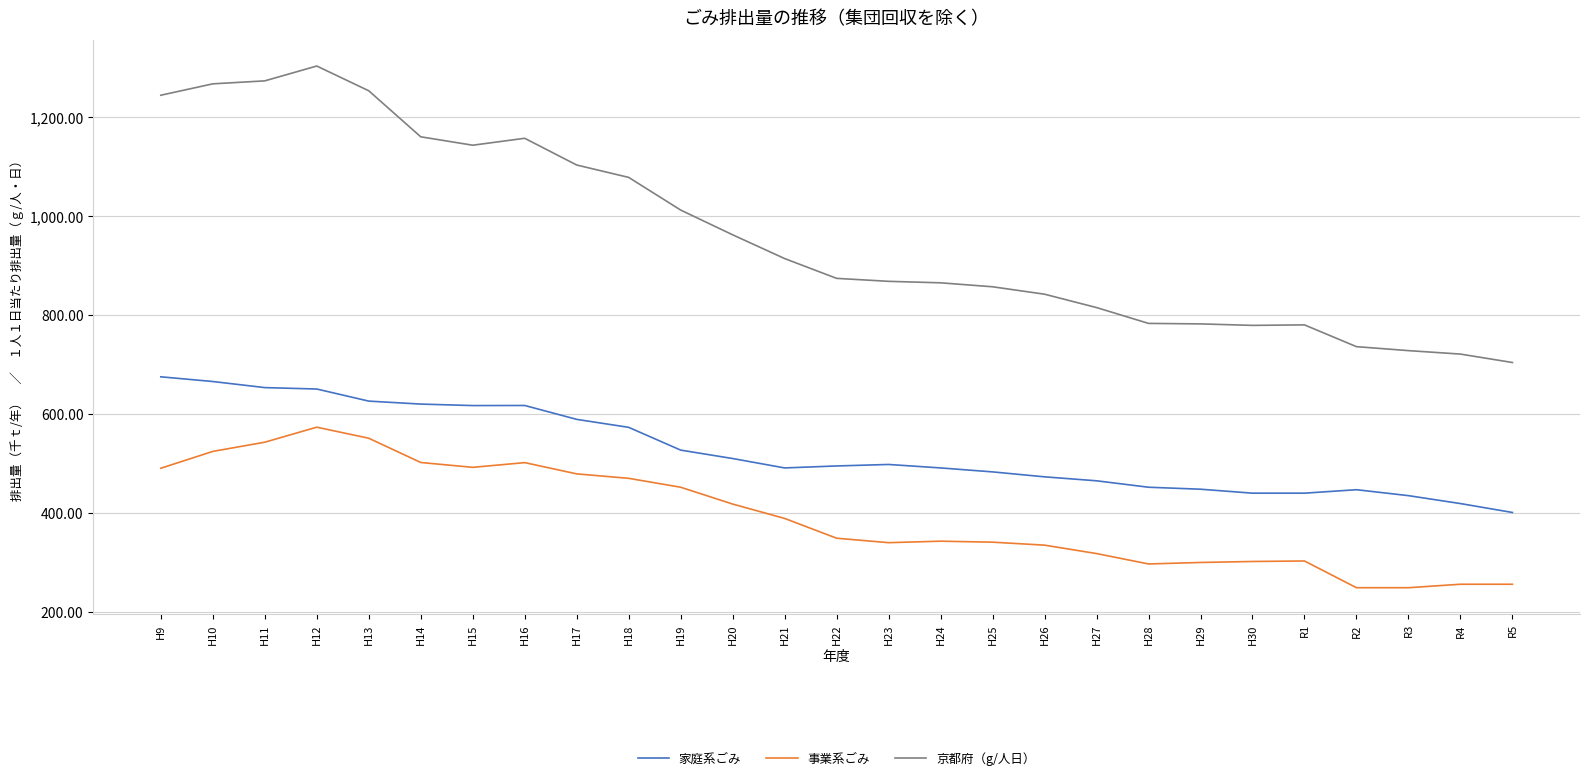

Is the value of 京都府（g/人日） at H22 greater than the value of 家庭系ごみ at H27?

Yes